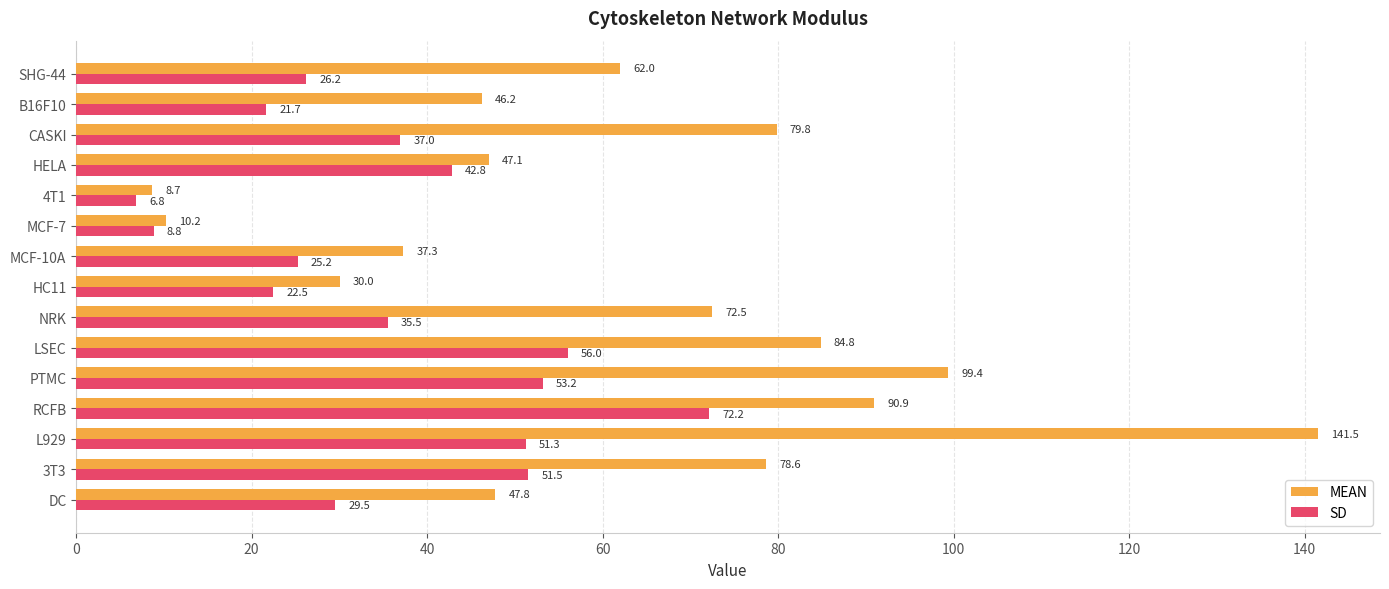

Is it true that MEAN equals 49.9 at MCF-10A?

False